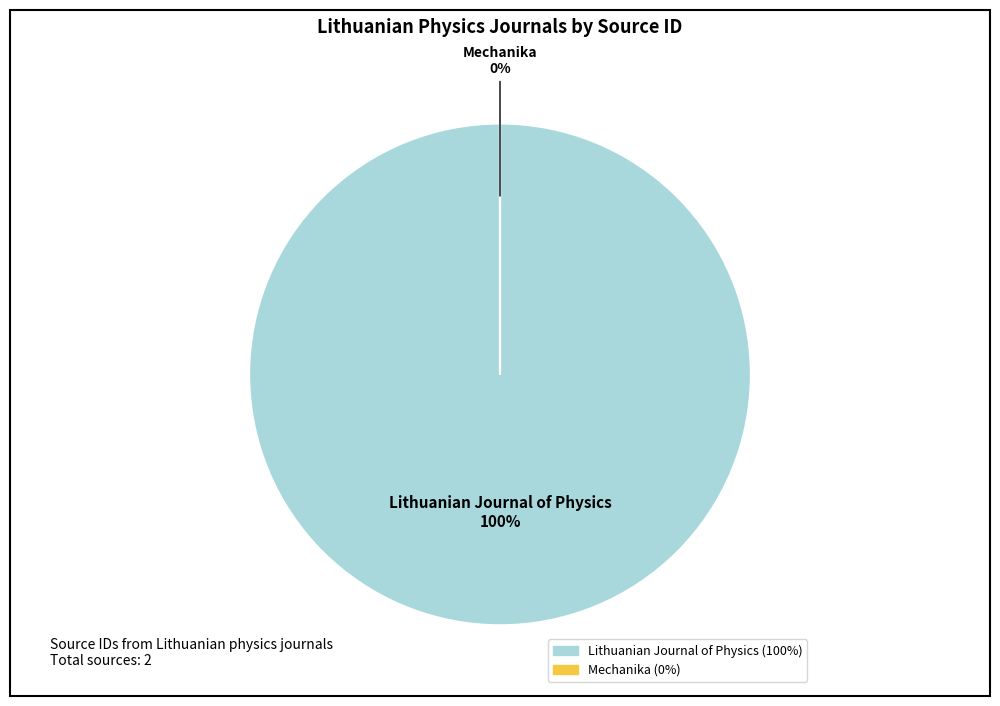

To the nearest percent, what is the average slice percentage?

50%